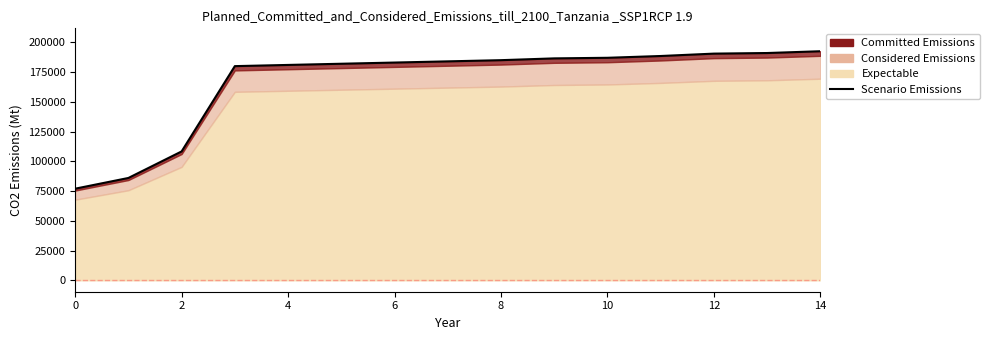

What value does the data have at 10, to the nearest 10?

182050